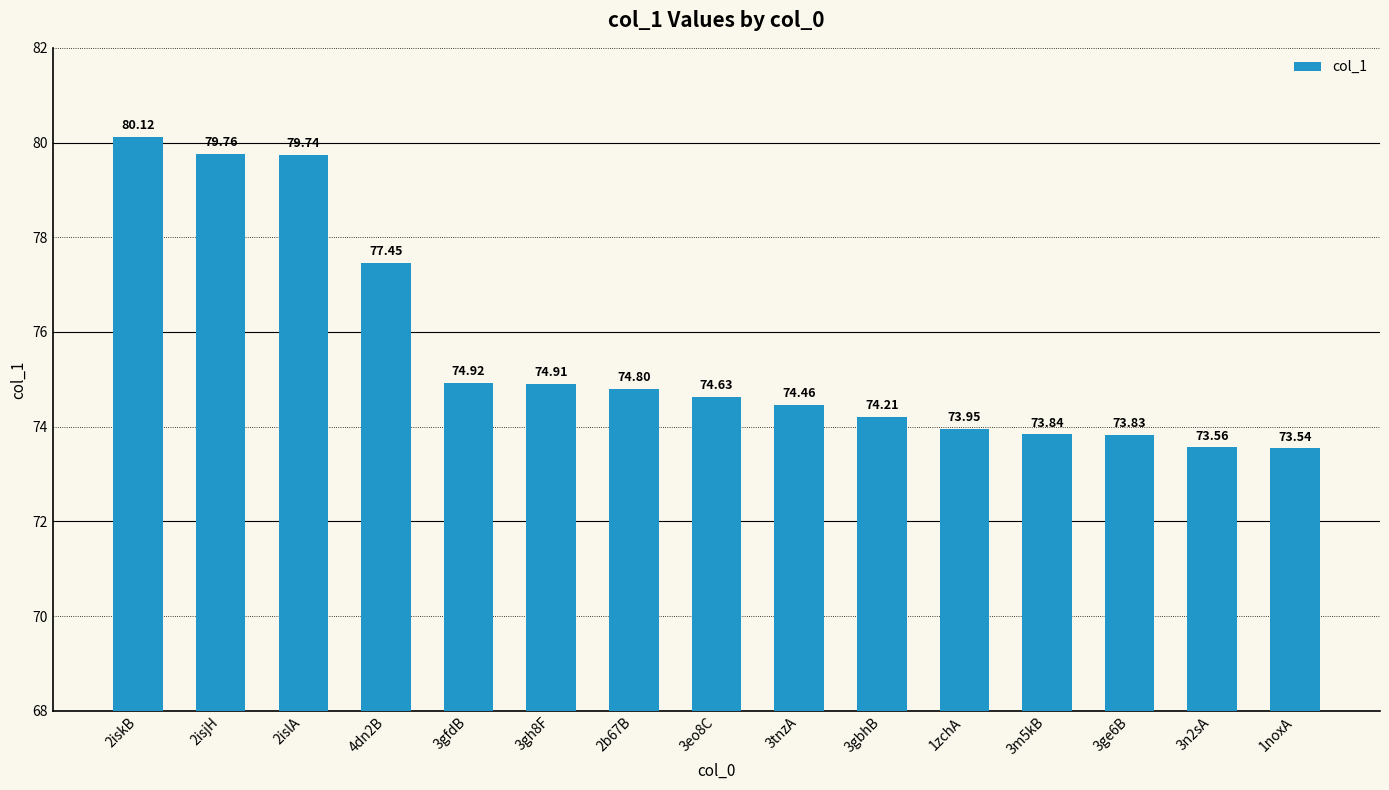

The value at 3gbhB is 74.2. True or false?

True